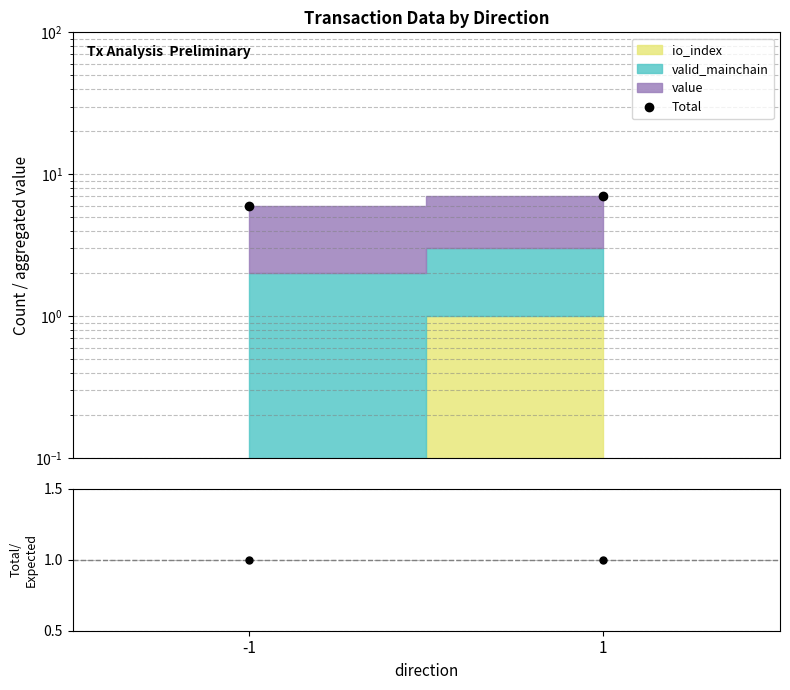

Reading right to left, list all the values displayed in this chart.

Total: 1=7.0	-1=6.0
ratio: 1=1.0	-1=1.0